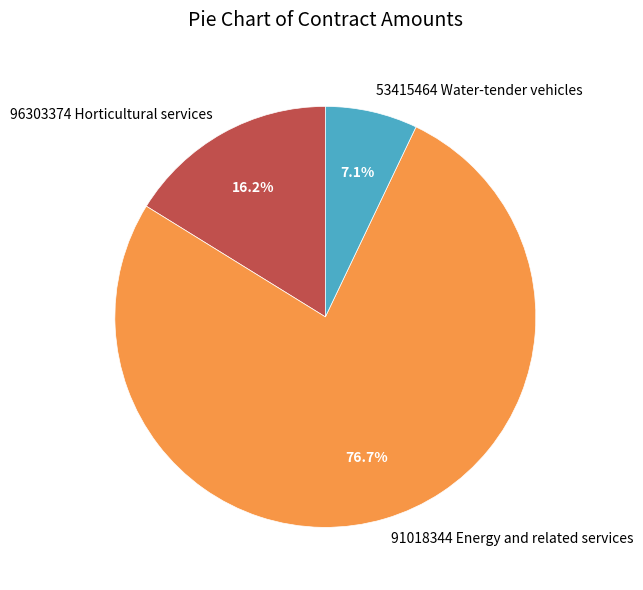

To the nearest percent, what portion does 91018344 Energy and related services represent?

77%